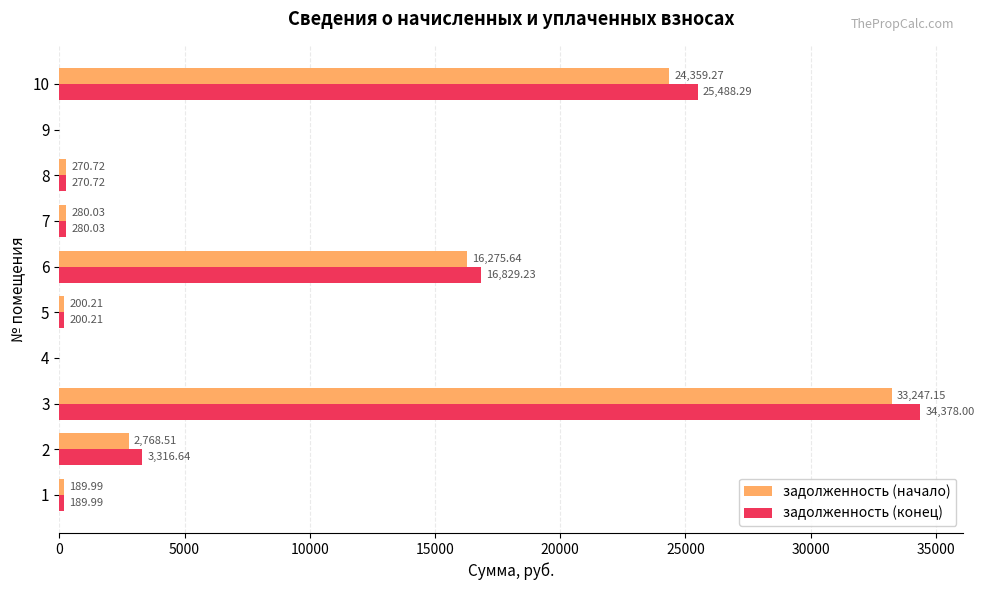

At which category is the sum across all series the highest?

3